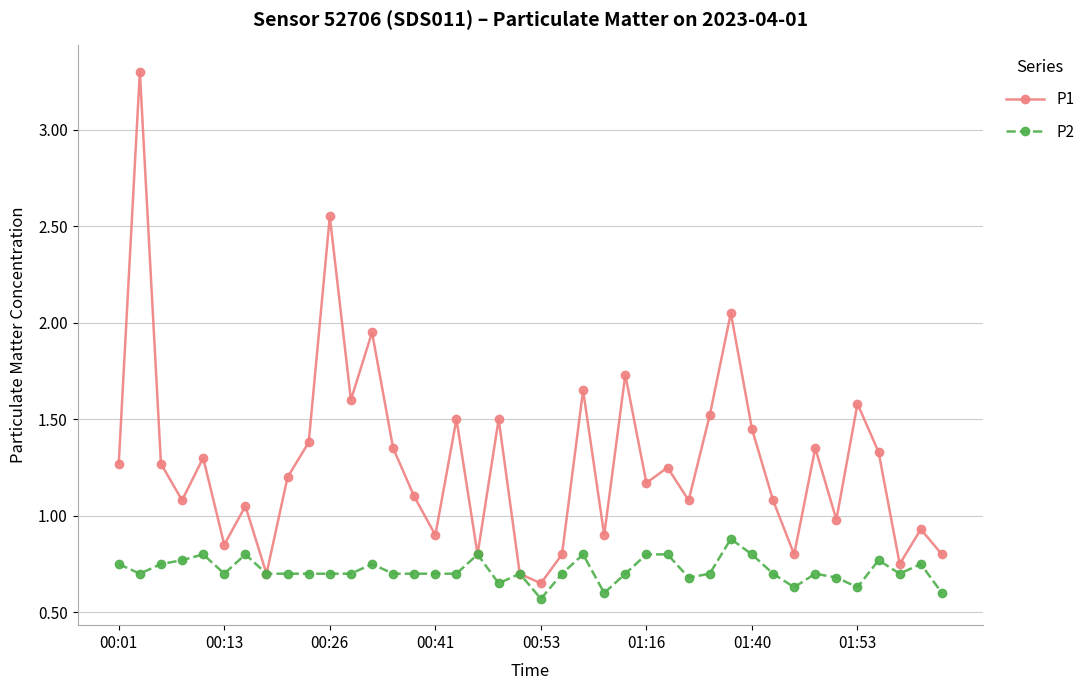

List the series in order of their overall mean, lowest first.

P2, P1